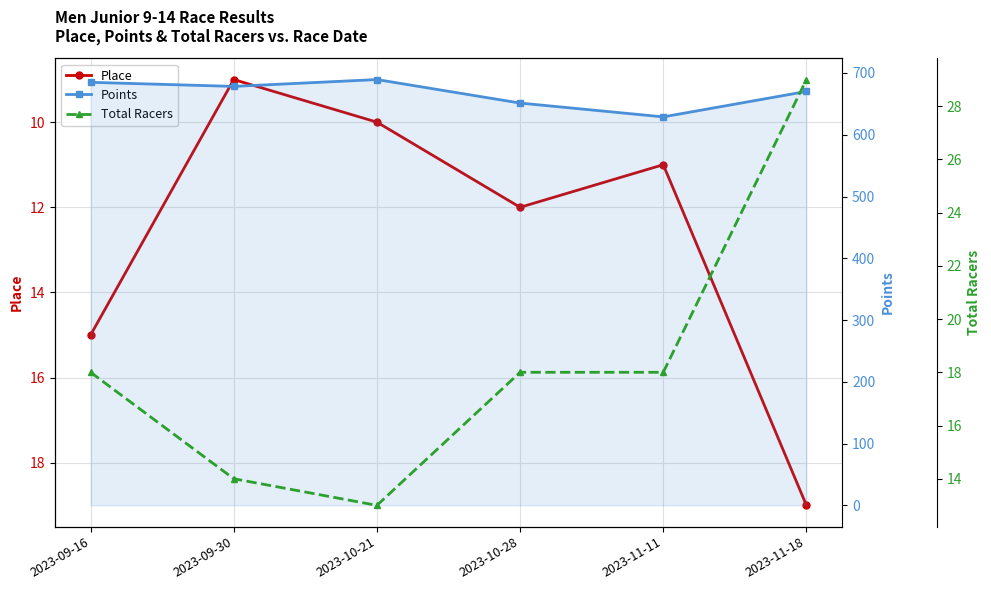

List the labels in order of Total Racers value, smallest first.

2023-10-21, 2023-09-30, 2023-09-16, 2023-10-28, 2023-11-11, 2023-11-18